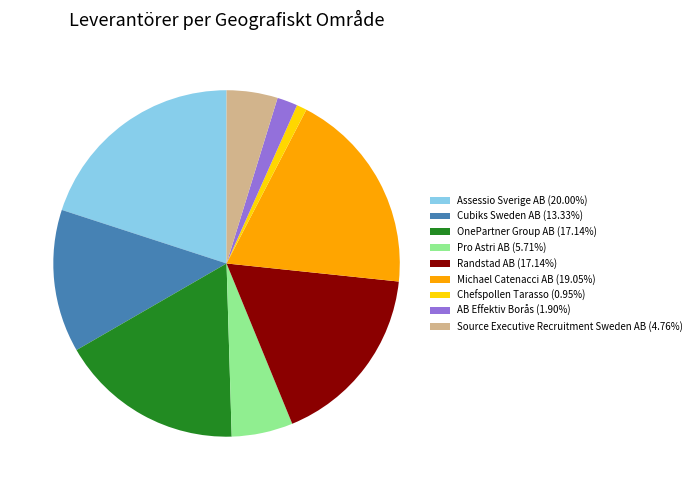

Does Assessio Sverige AB (20.00%) represent more than half of the total?

No